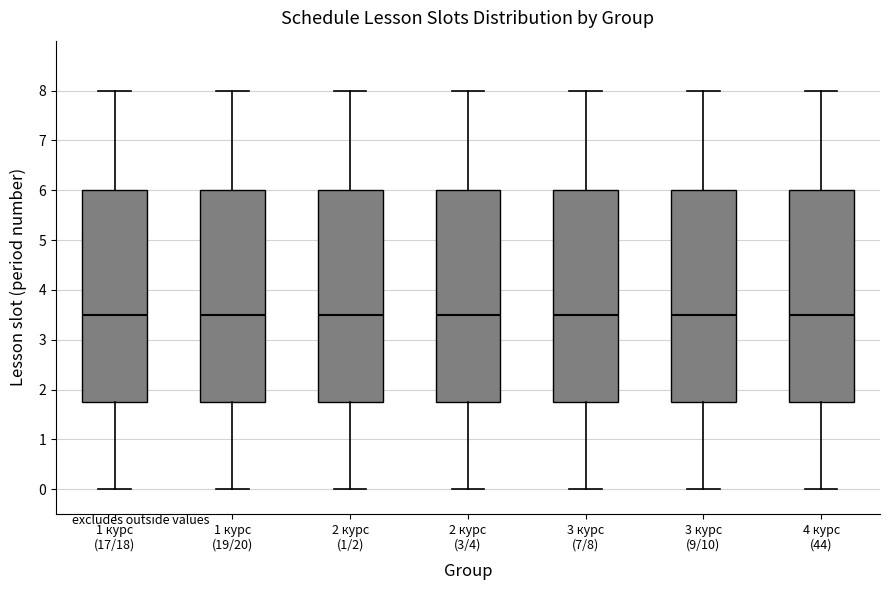

Reading left to right, transcribe this box plot: for each box, give where its median line is, the range the box spans, and where its two whiskers end, as read against the y-axis. The values are not printed on the chart, so give them approximately, as read against the axis.

1 курс (17/18): median 3.5, box 1.8 to 6.0, whiskers 0.0 to 8.0
1 курс (19/20): median 3.5, box 1.8 to 6.0, whiskers 0.0 to 8.0
2 курс (1/2): median 3.5, box 1.8 to 6.0, whiskers 0.0 to 8.0
2 курс (3/4): median 3.5, box 1.8 to 6.0, whiskers 0.0 to 8.0
3 курс (7/8): median 3.5, box 1.8 to 6.0, whiskers 0.0 to 8.0
3 курс (9/10): median 3.5, box 1.8 to 6.0, whiskers 0.0 to 8.0
4 курс (44): median 3.5, box 1.8 to 6.0, whiskers 0.0 to 8.0